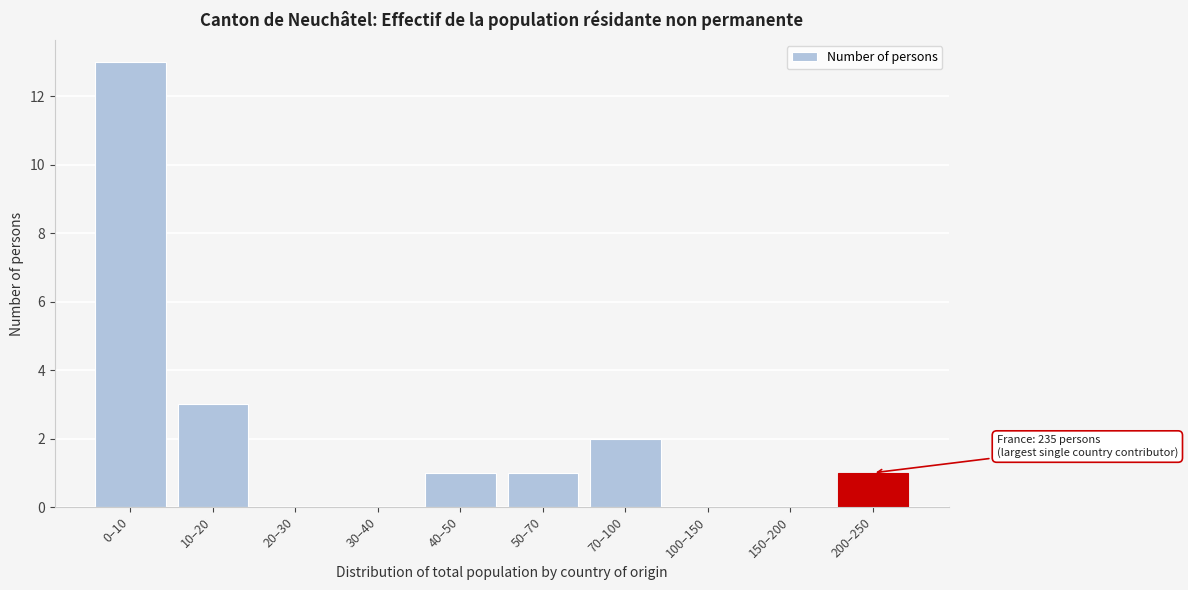

Reading left to right, list all the values displayed in this chart.

0–10=13	10–20=3	20–30=0	30–40=0	40–50=1	50–70=1	70–100=2	100–150=0	150–200=0	200–250=1